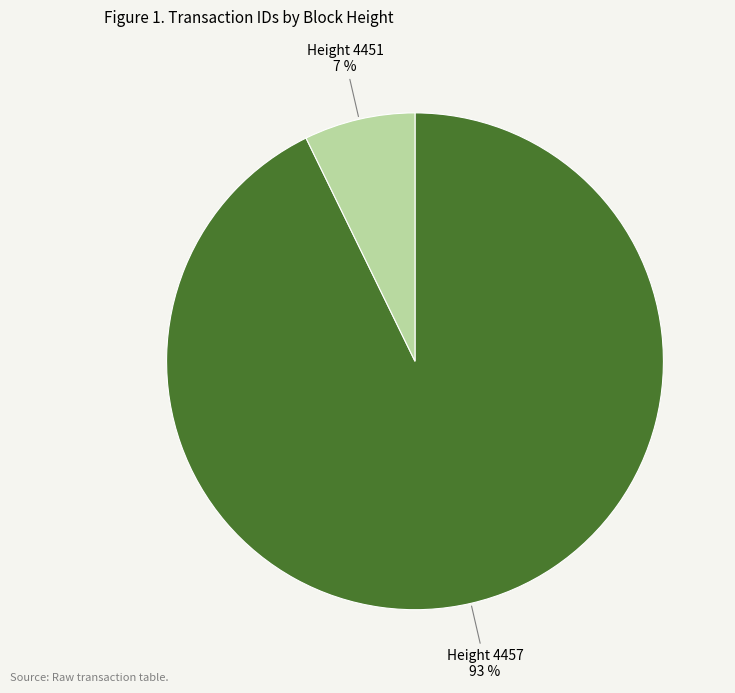

To the nearest percent, what is the average slice percentage?

50%